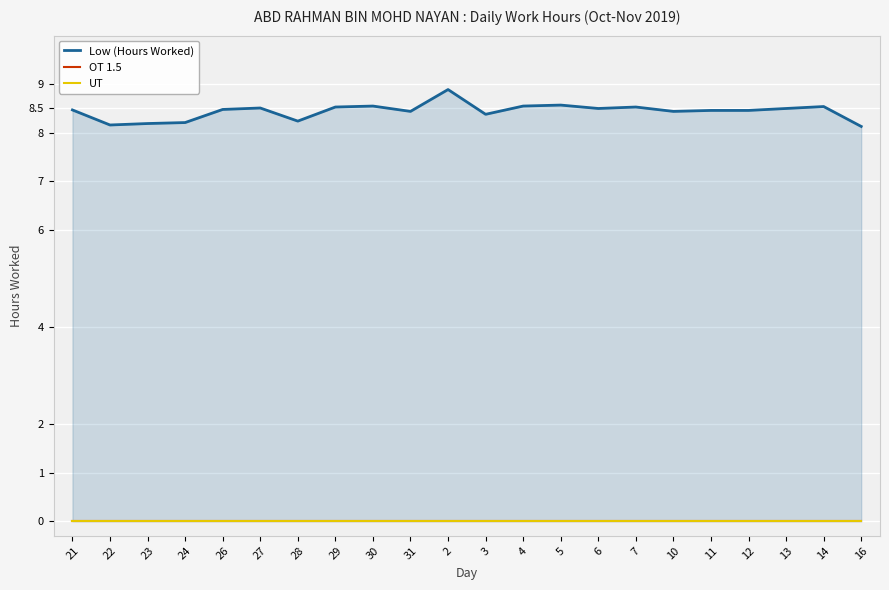

True or false: OT 1.5 and Low (Hours Worked) intersect in this chart.

False